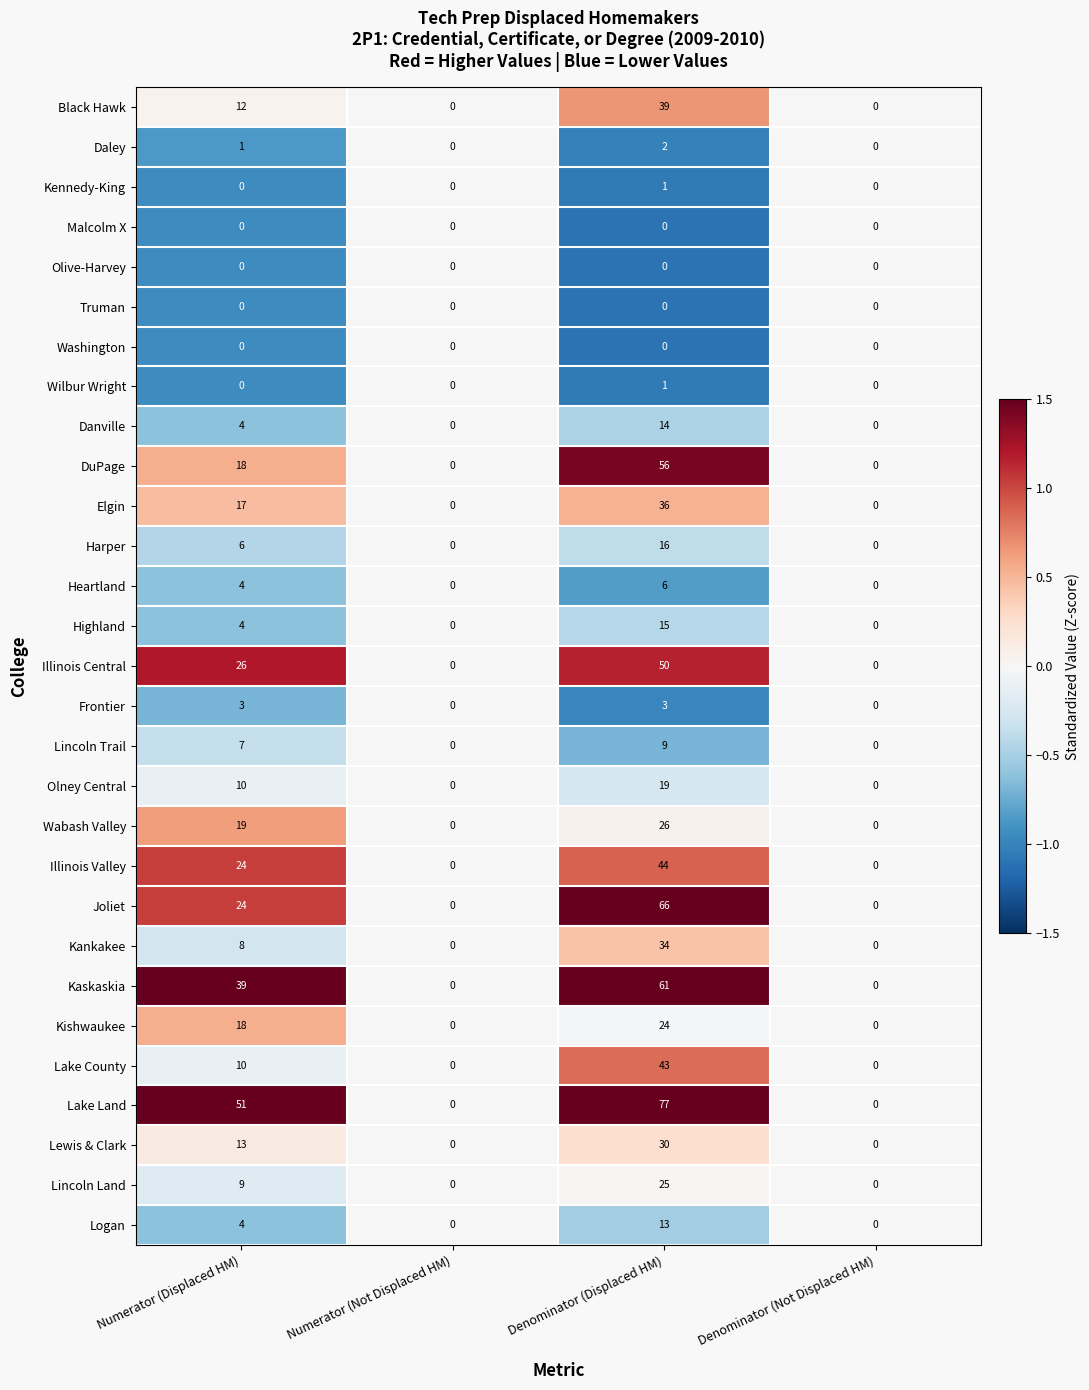

True or false: Joliet has a value of 0 at Denominator (Not Displaced HM).

True